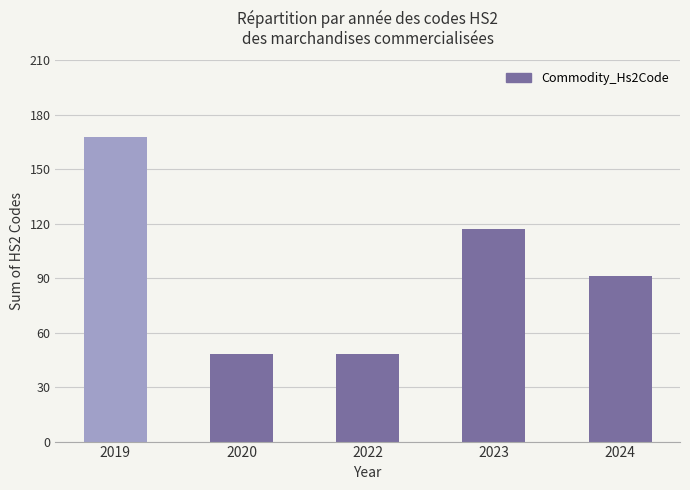

Where does the data first go above 91?

2019